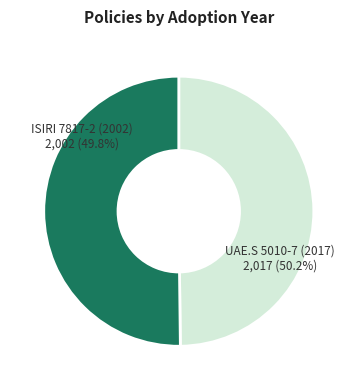

True or false: UAE.S 5010-7 (2017) accounts for 40% of the total.

False